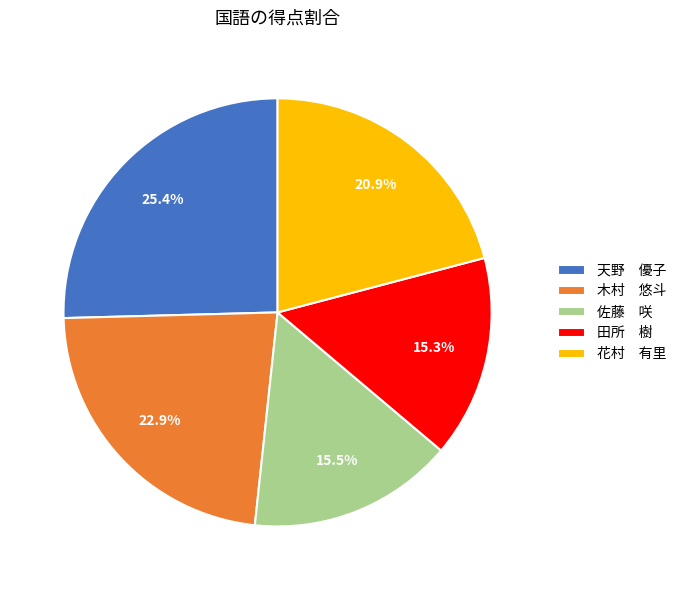

Does any single category account for the majority?

No